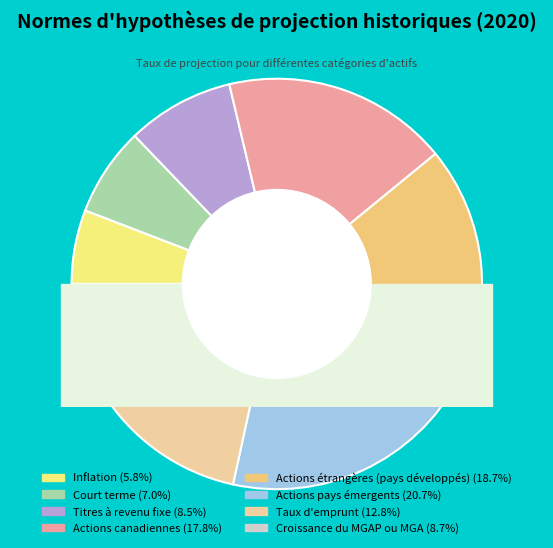

What is the total percentage of Actions étrangères (pays développés) and Court terme?

25.7%